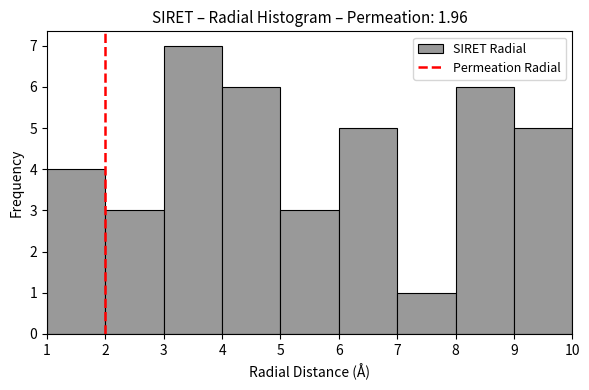

Reading left to right, transcribe this chart: for each bar, give the range it covers on the x-axis and its height. The values are not printed on the chart, so give them approximately, as read against the axis.

1 to 2: 4
2 to 3: 3
3 to 4: 7
4 to 5: 6
5 to 6: 3
6 to 7: 5
7 to 8: 1
8 to 9: 6
9 to 10: 5